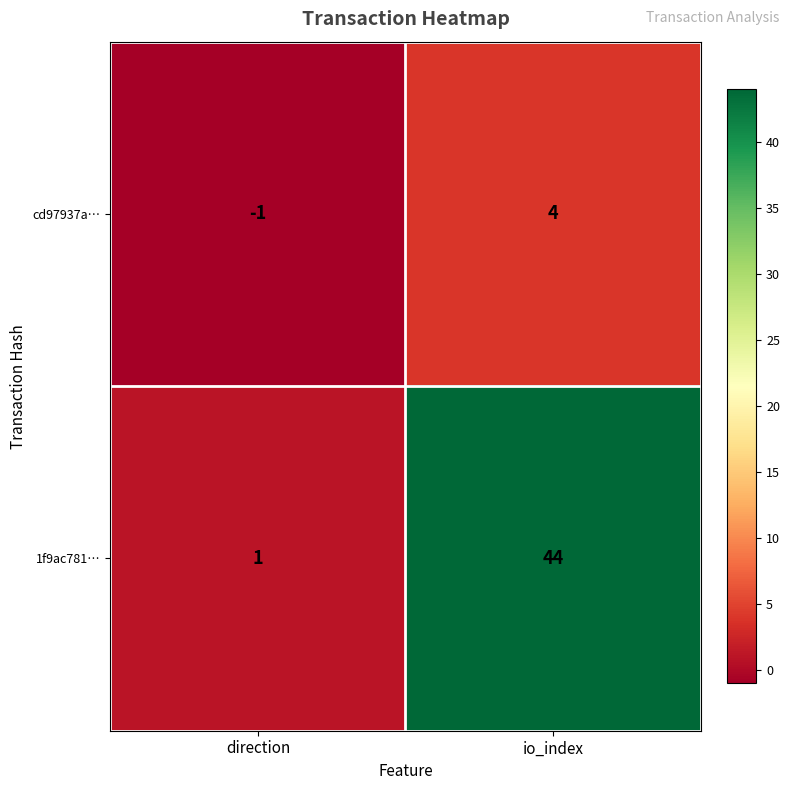

What is the difference between the 1f9ac781… values at direction and io_index?

43